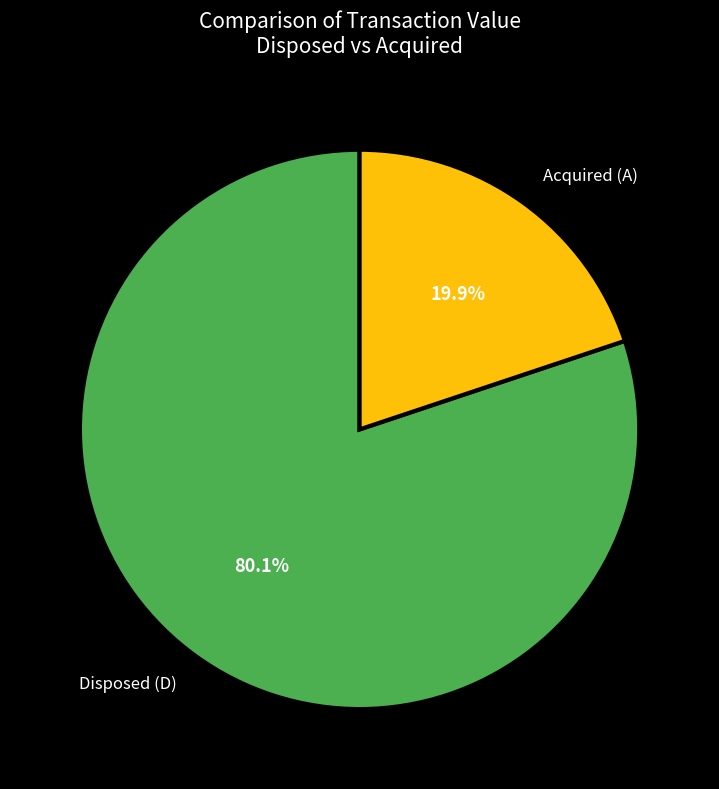

Rank the categories by value from lowest to highest.

Acquired (A), Disposed (D)